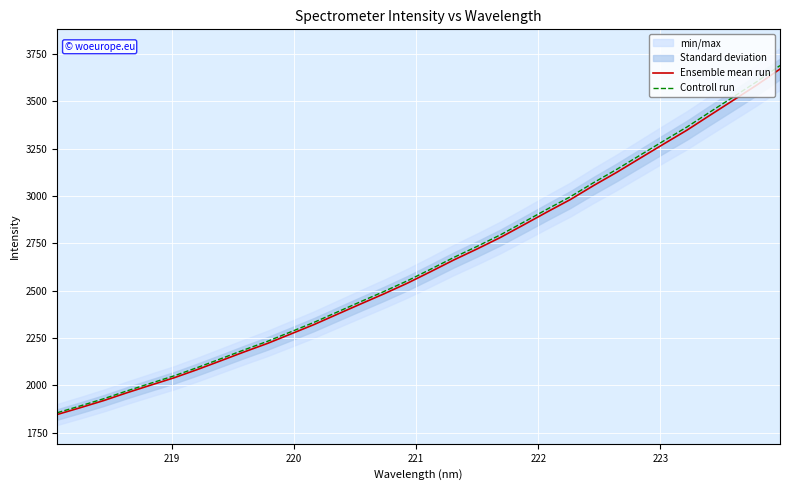

True or false: Ensemble mean run and Controll run intersect in this chart.

False